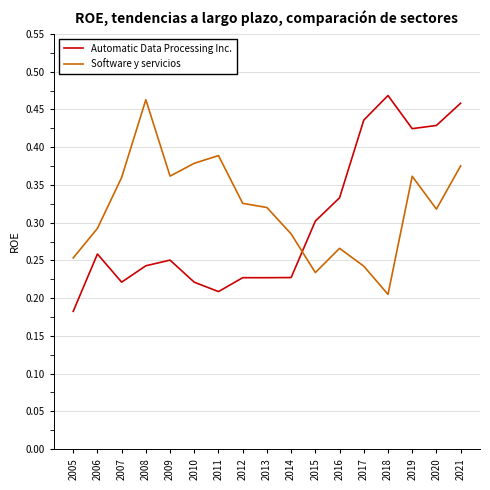

What are all the series names shown in the legend?

Automatic Data Processing Inc., Software y servicios